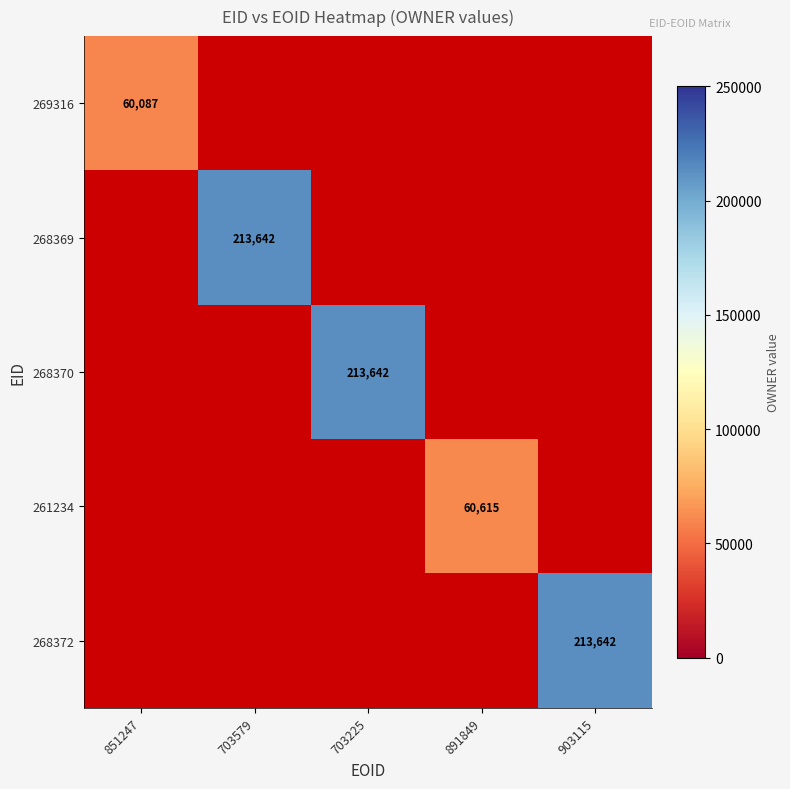

The value of 268369 at 703579 is 213642. True or false?

True